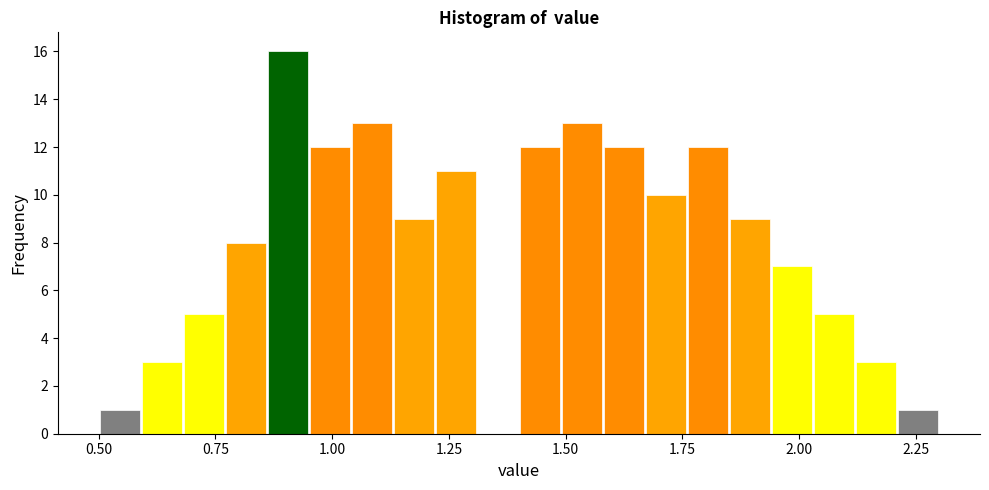

Read against the x-axis, roughly where is the centre of the tallest bar?

0.90